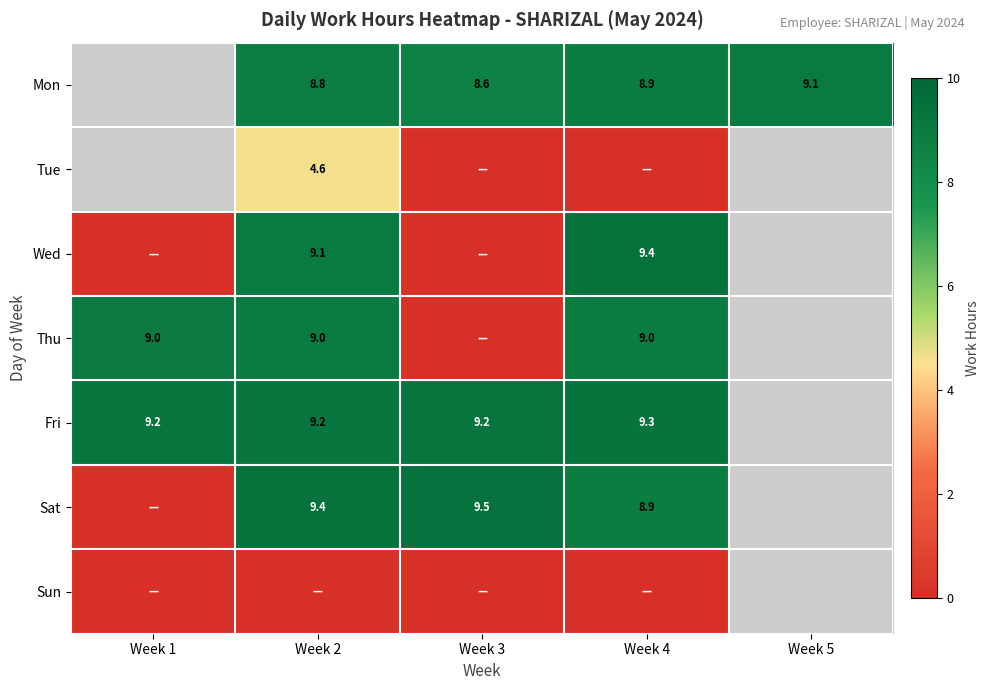

The Fri series shows 14.4 at Week 3. True or false?

False